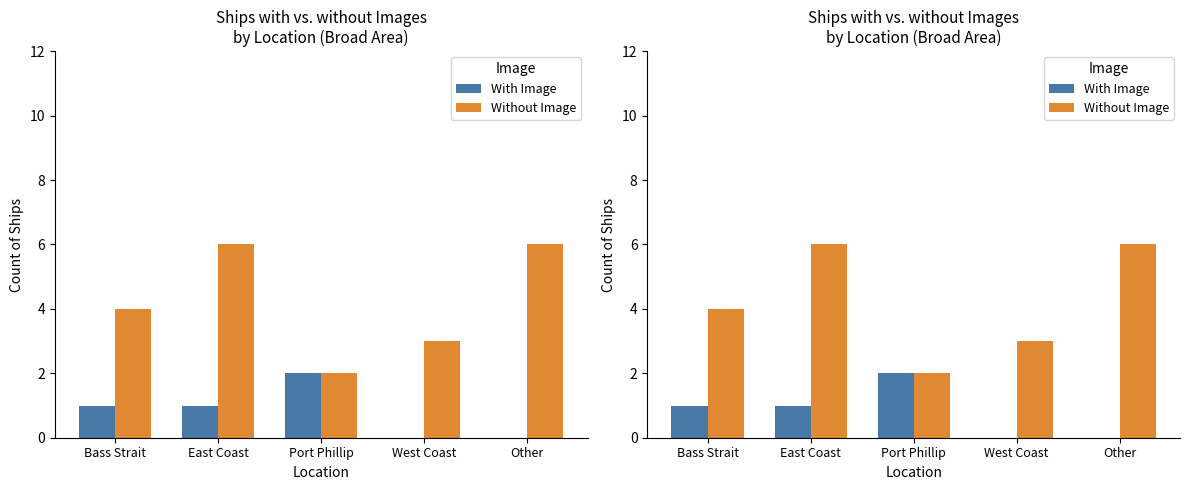

Rank the series at Bass Strait from lowest to highest value.

With Image, Without Image